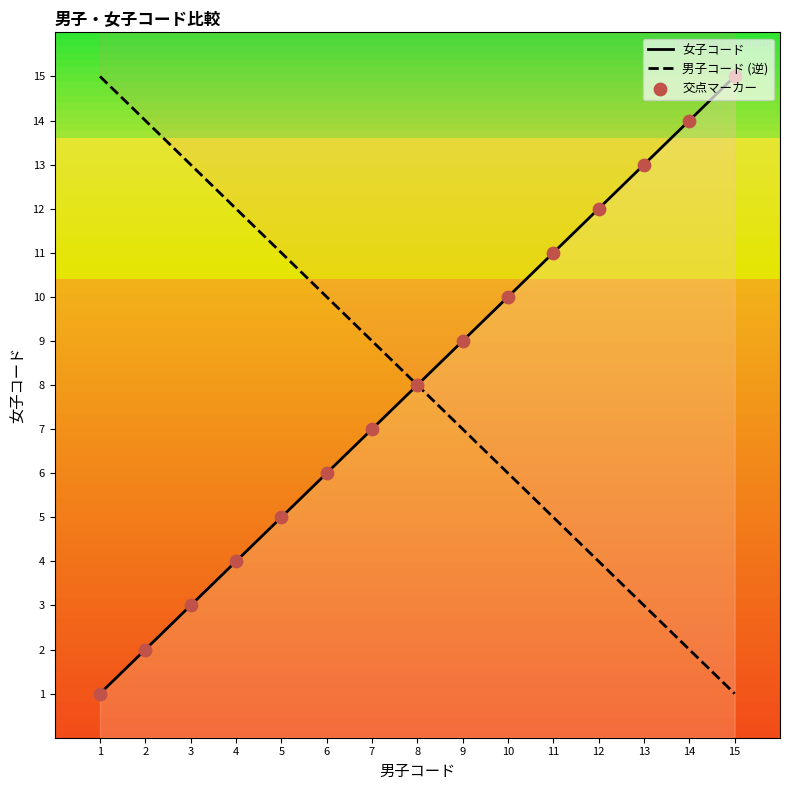

At how many categories does at least one series exceed 1?

15